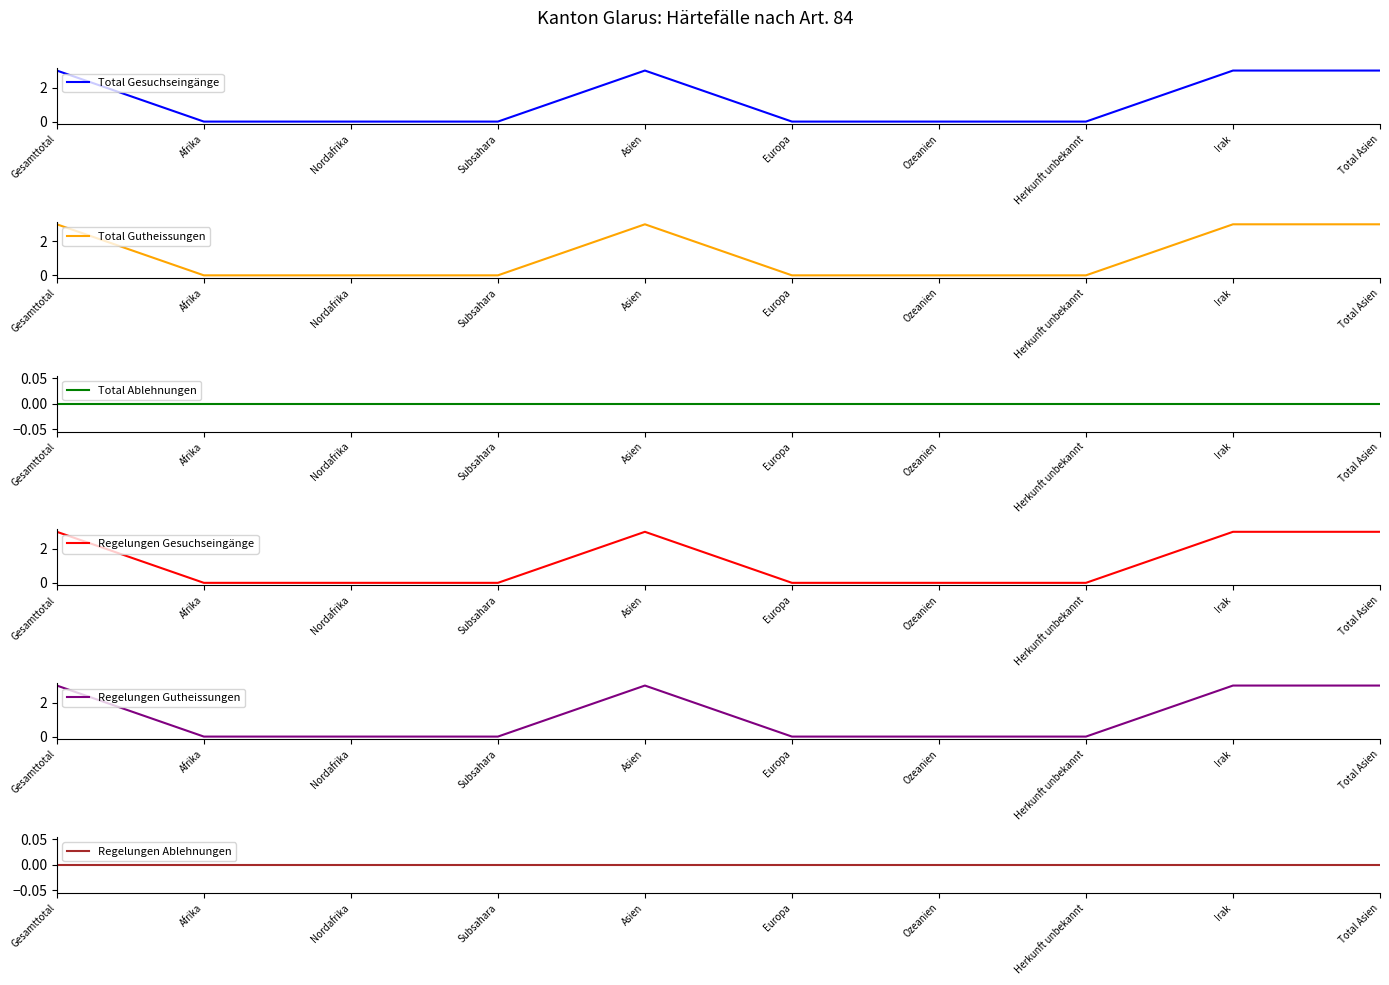

Which series changed the most between Nordafrika and Europa?

Total Gesuchseingänge